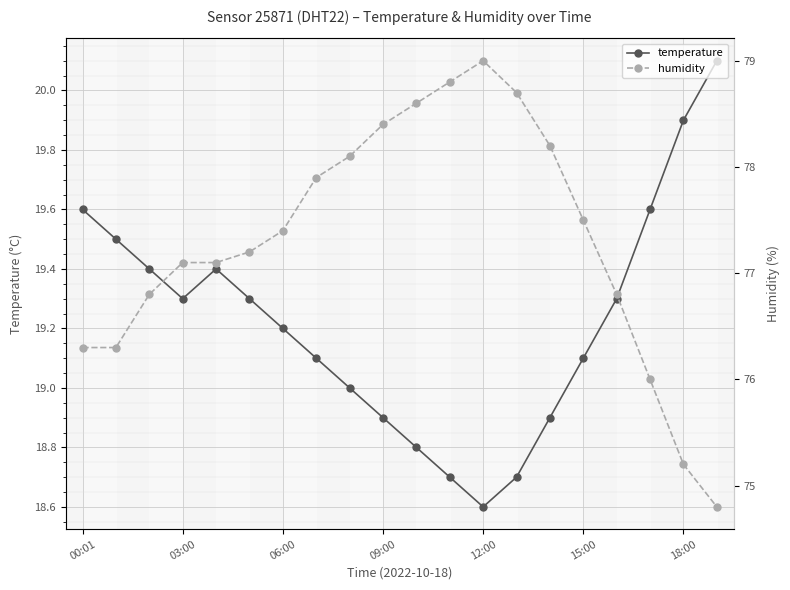

At how many categories does at least one series exceed 74?

20